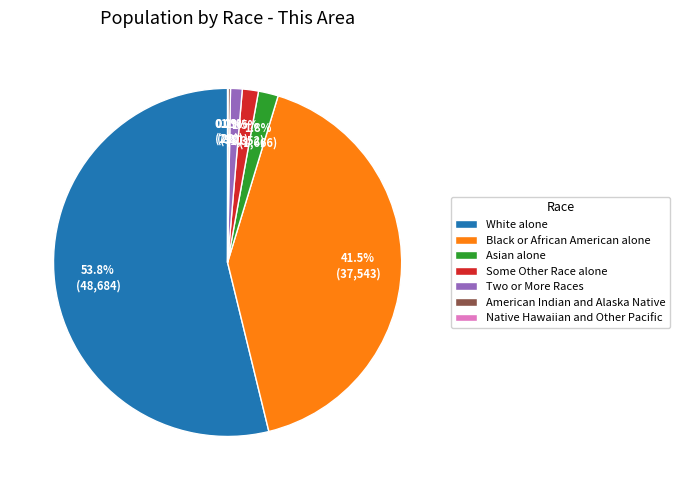

True or false: Asian alone accounts for 10% of the total.

False